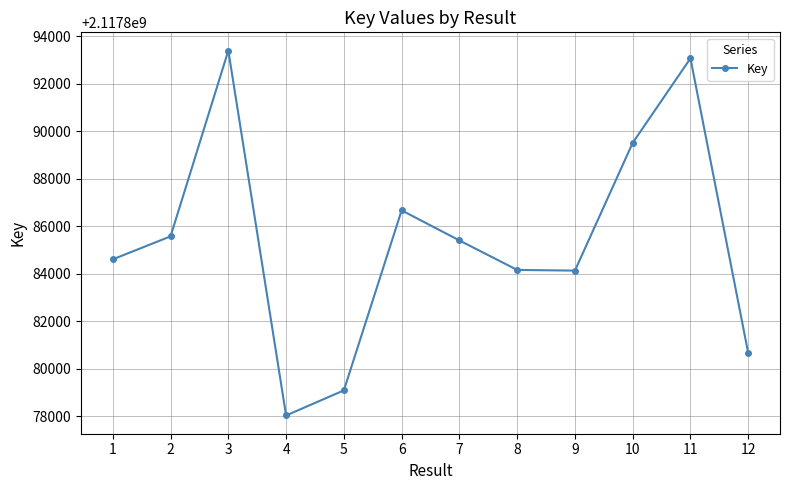

At which label is the value closest to 2117885718?

2